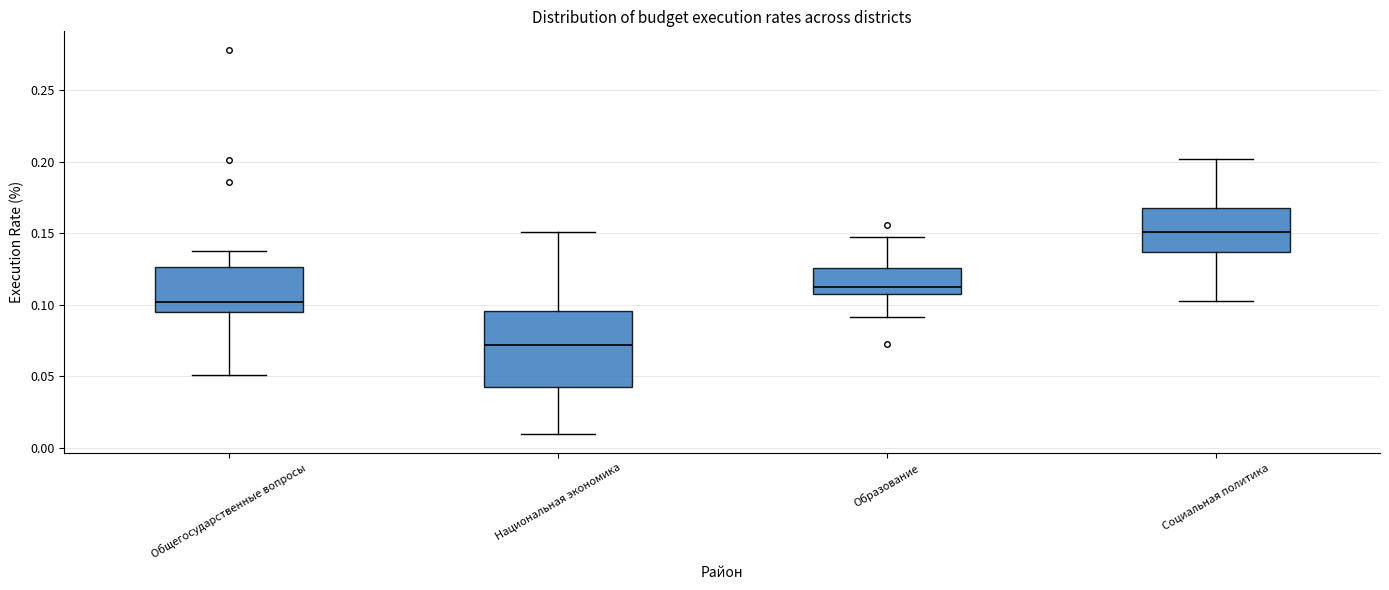

Which box is the tallest, from its lower edge to its upper edge?

Национальная экономика